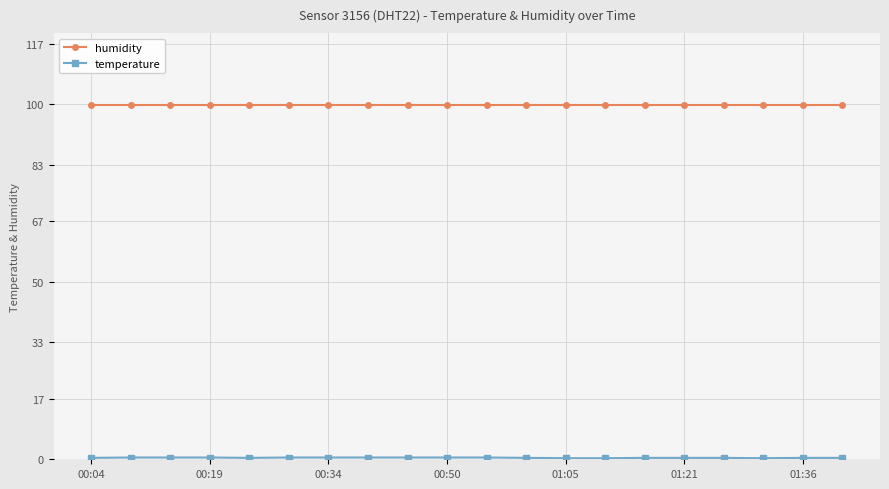

At how many categories does at least one series exceed 69?

20